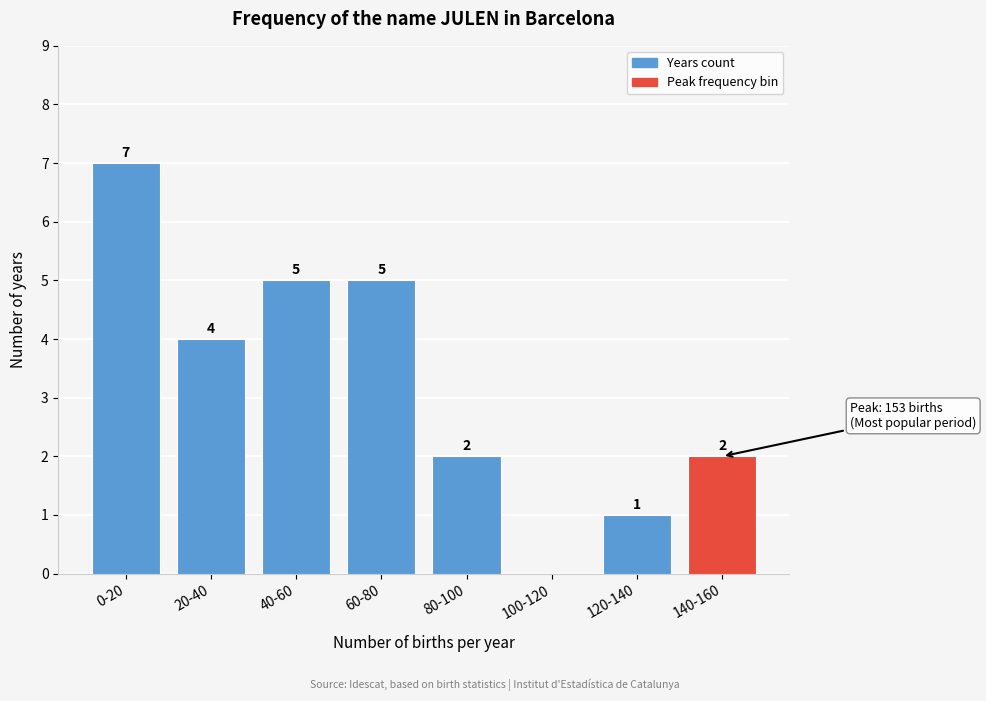

Reading right to left, what are all the values shown in this chart?

140-160=2	120-140=1	100-120=0	80-100=2	60-80=5	40-60=5	20-40=4	0-20=7